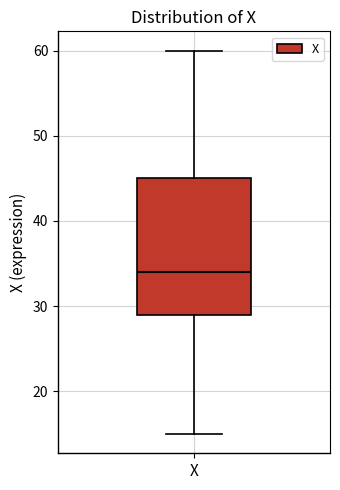

Where is the lower edge of the box for X on the y-axis? The values are not printed on the chart, so give them approximately, as read against the axis.

29